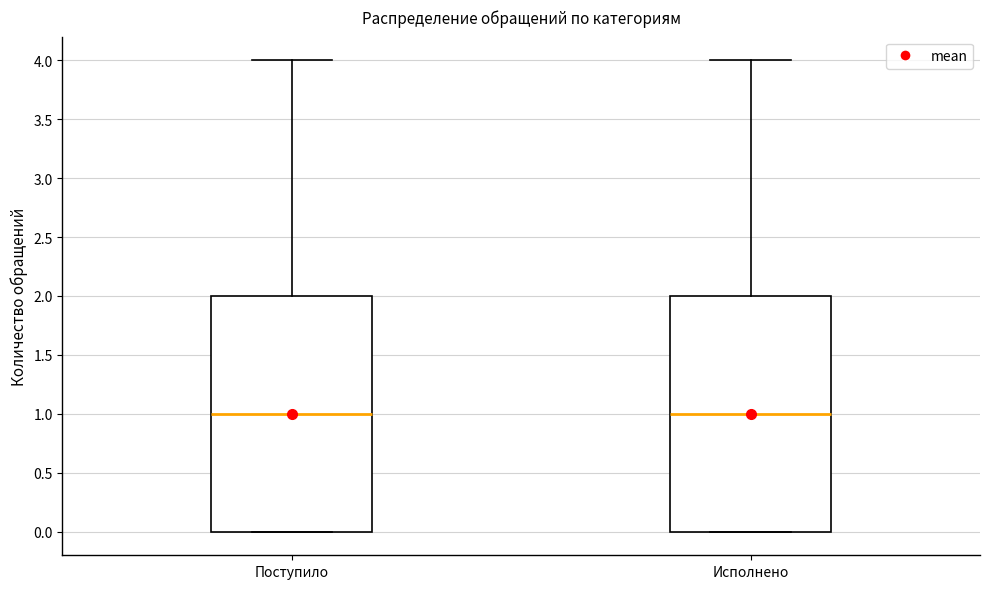

Where is the lower edge of the box for Исполнено on the y-axis? The values are not printed on the chart, so give them approximately, as read against the axis.

0